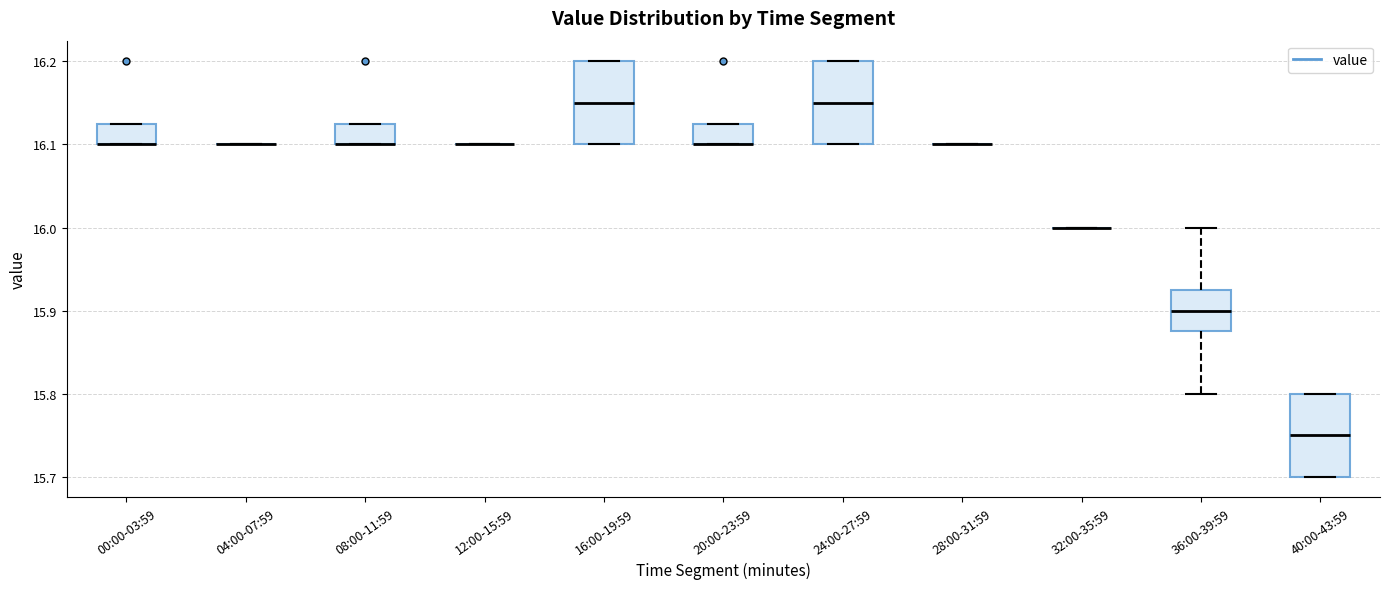

Reading left to right, transcribe this box plot: for each box, give where its median line is, the range the box spans, and where its two whiskers end, as read against the y-axis. The values are not printed on the chart, so give them approximately, as read against the axis.

00:00-03:59: median 16.10 (drawn on the box's lower edge), box 16.10 to 16.13, whiskers 16.10 to 16.13
04:00-07:59: box collapsed to a line at 16.10, whiskers 16.10 to 16.10
08:00-11:59: median 16.10 (drawn on the box's lower edge), box 16.10 to 16.13, whiskers 16.10 to 16.13
12:00-15:59: box collapsed to a line at 16.10, whiskers 16.10 to 16.10
16:00-19:59: median 16.15, box 16.10 to 16.20, whiskers 16.10 to 16.20
20:00-23:59: median 16.10 (drawn on the box's lower edge), box 16.10 to 16.13, whiskers 16.10 to 16.13
24:00-27:59: median 16.15, box 16.10 to 16.20, whiskers 16.10 to 16.20
28:00-31:59: box collapsed to a line at 16.10, whiskers 16.10 to 16.10
32:00-35:59: box collapsed to a line at 16.00, whiskers 16.00 to 16.00
36:00-39:59: median 15.90, box 15.88 to 15.93, whiskers 15.80 to 16.00
40:00-43:59: median 15.75, box 15.70 to 15.80, whiskers 15.70 to 15.80